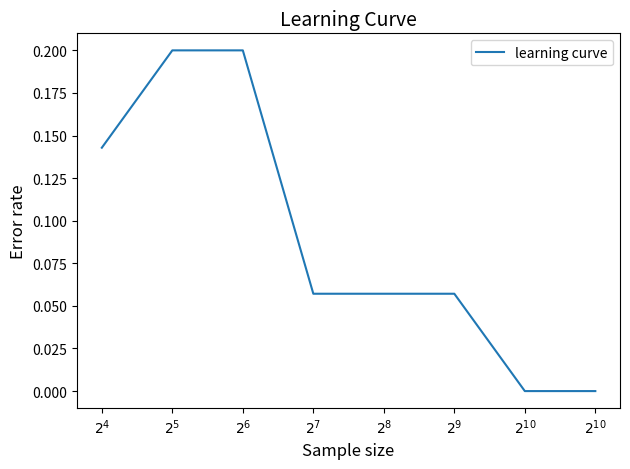

What is the value of the 3rd point from the left?

0.2